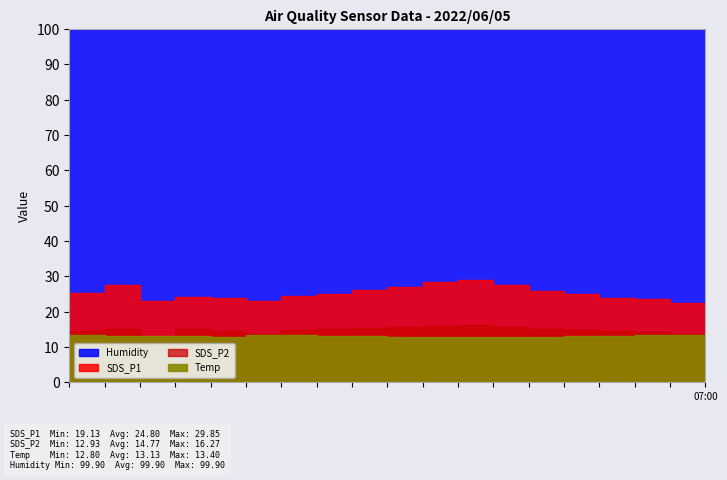

True or false: SDS_P2 has more than 0 interior local peaks.

True